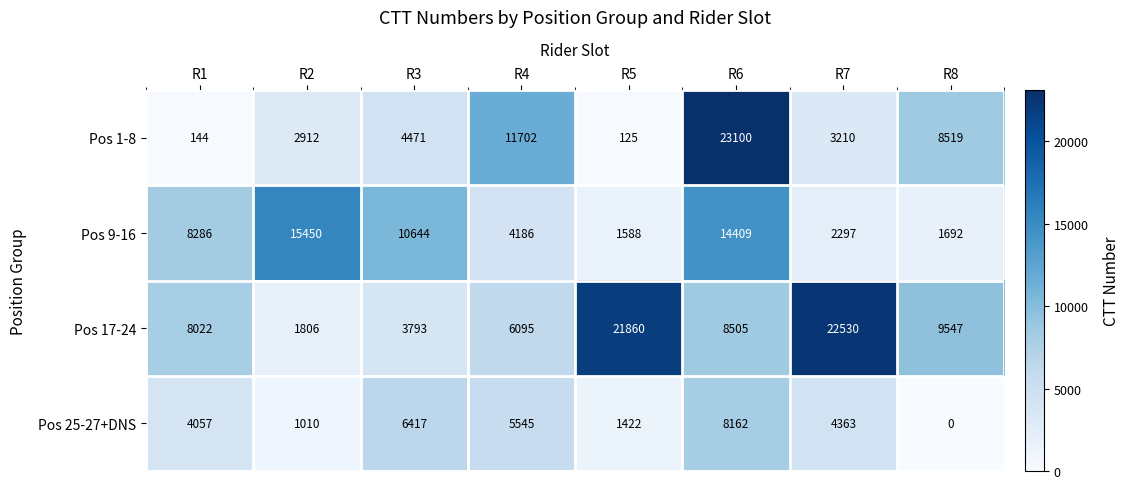

What is the sum of all Pos 17-24 values?

82158